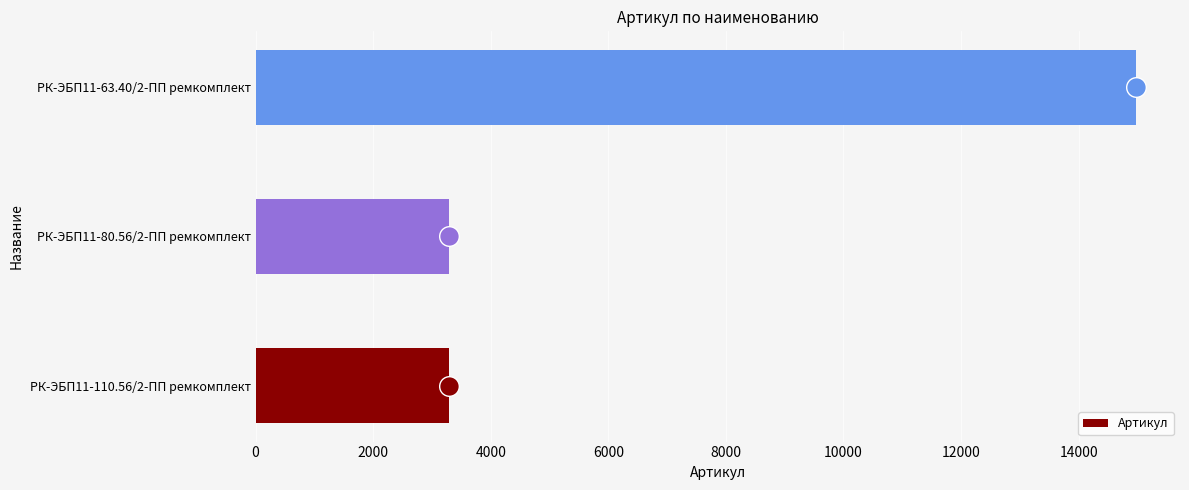

Where is Артикул nearest to the value 9134?

РК-ЭБП11-80.56/2-ПП ремкомплект